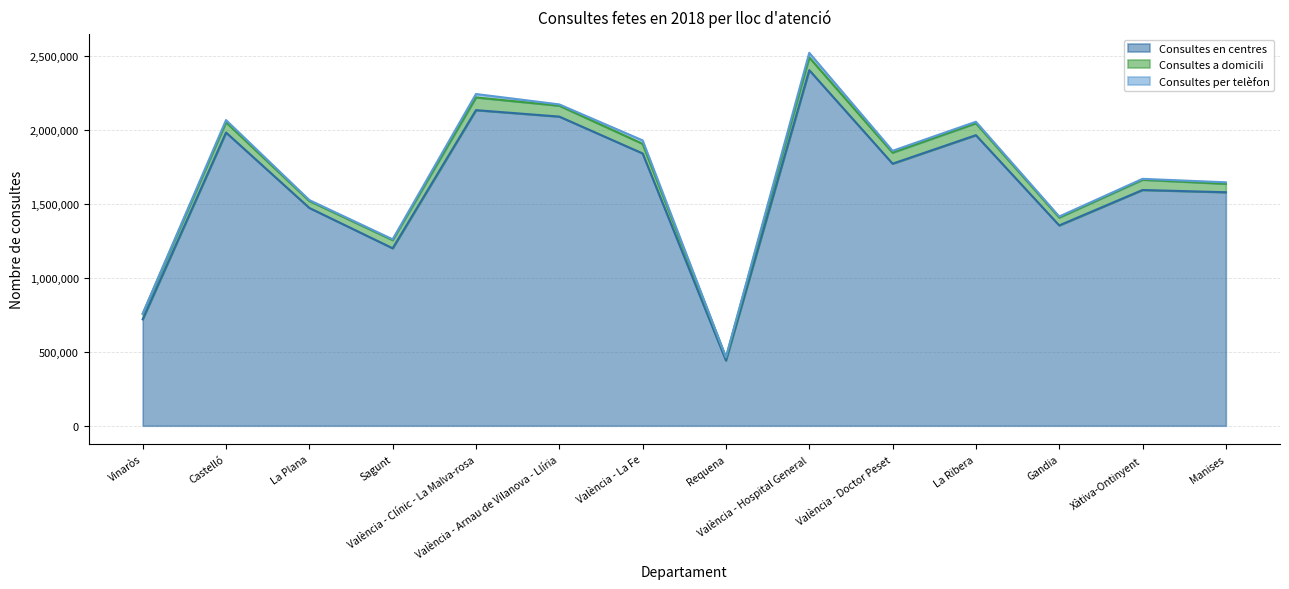

Where is Consultes en centres nearest to the value 1421170?

La Plana